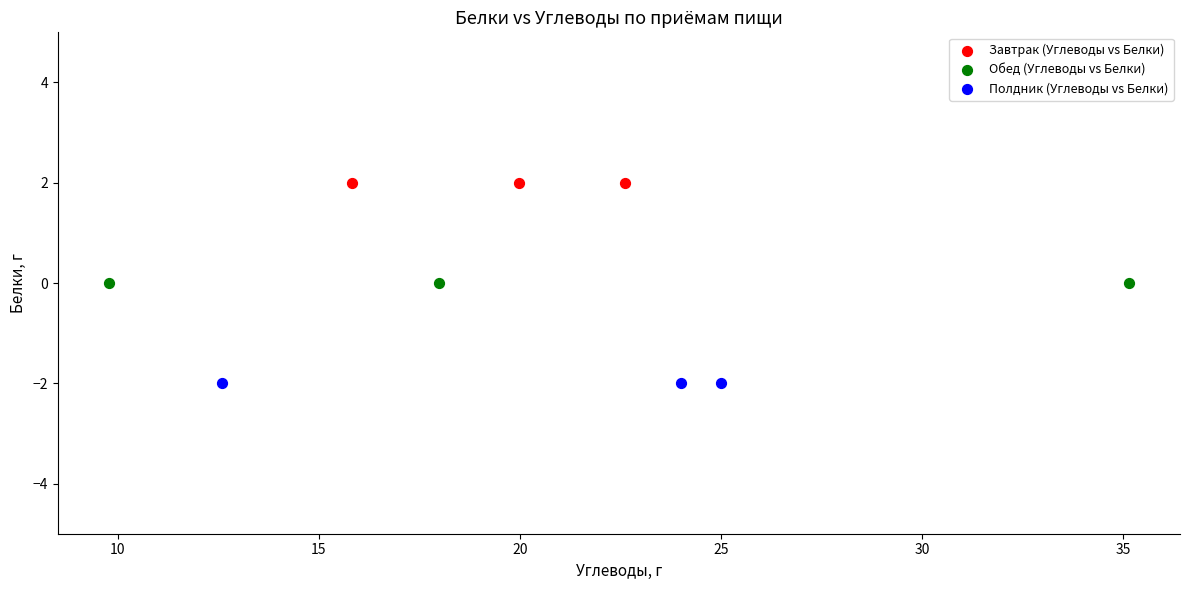

What are all the series names shown in the legend?

Завтрак (Углеводы vs Белки), Обед (Углеводы vs Белки), Полдник (Углеводы vs Белки)